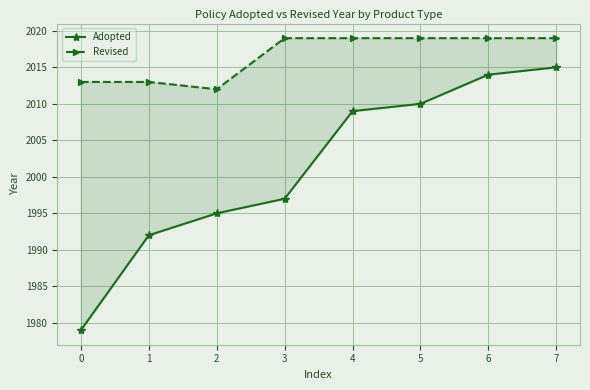

Is the value of Revised at 6 greater than the value of Adopted at 1?

Yes